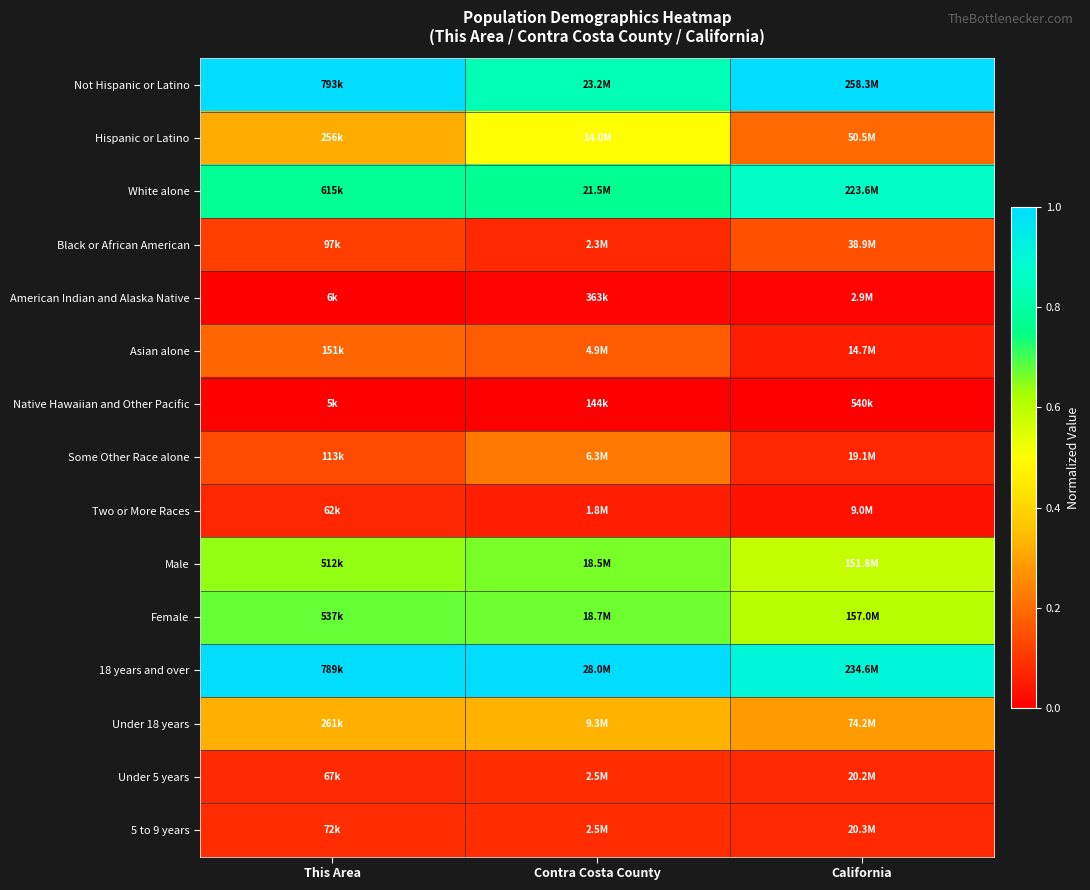

Reading left to right, list all the values displayed in this chart.

Not Hispanic or Latino: This Area=1.0	Contra Costa County=0.8	California=1.0
Hispanic or Latino: This Area=0.3	Contra Costa County=0.5	California=0.2
White alone: This Area=0.8	Contra Costa County=0.8	California=0.9
Black or African American: This Area=0.1	Contra Costa County=0.1	California=0.1
American Indian and Alaska Native: This Area=0.0	Contra Costa County=0.0	California=0.0
Asian alone: This Area=0.2	Contra Costa County=0.2	California=0.1
Native Hawaiian and Other Pacific: This Area=0.0	Contra Costa County=0.0	California=0.0
Some Other Race alone: This Area=0.1	Contra Costa County=0.2	California=0.1
Two or More Races: This Area=0.1	Contra Costa County=0.1	California=0.0
Male: This Area=0.6	Contra Costa County=0.7	California=0.6
Female: This Area=0.7	Contra Costa County=0.7	California=0.6
18 years and over: This Area=1.0	Contra Costa County=1.0	California=0.9
Under 18 years: This Area=0.3	Contra Costa County=0.3	California=0.3
Under 5 years: This Area=0.1	Contra Costa County=0.1	California=0.1
5 to 9 years: This Area=0.1	Contra Costa County=0.1	California=0.1